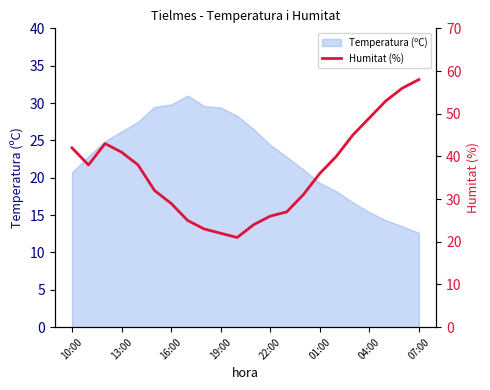

At which label does Temperatura (ºC) reach its minimum?

07:00